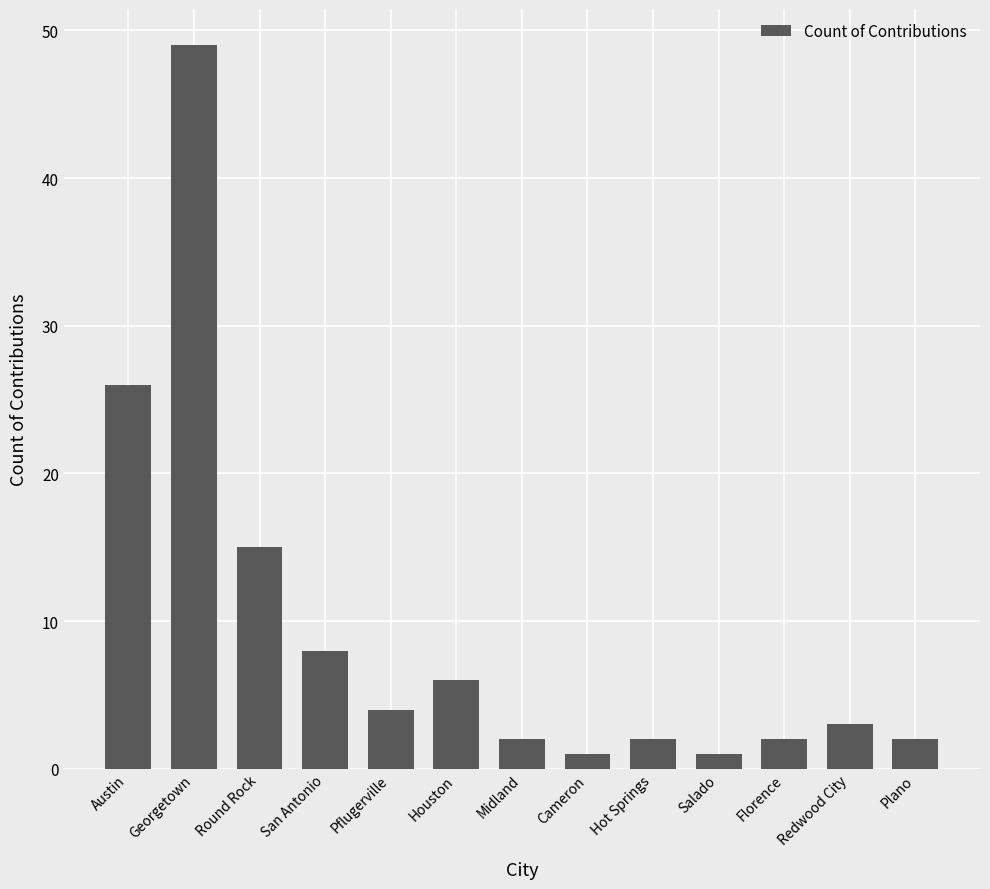

How many bars are there in total?

13